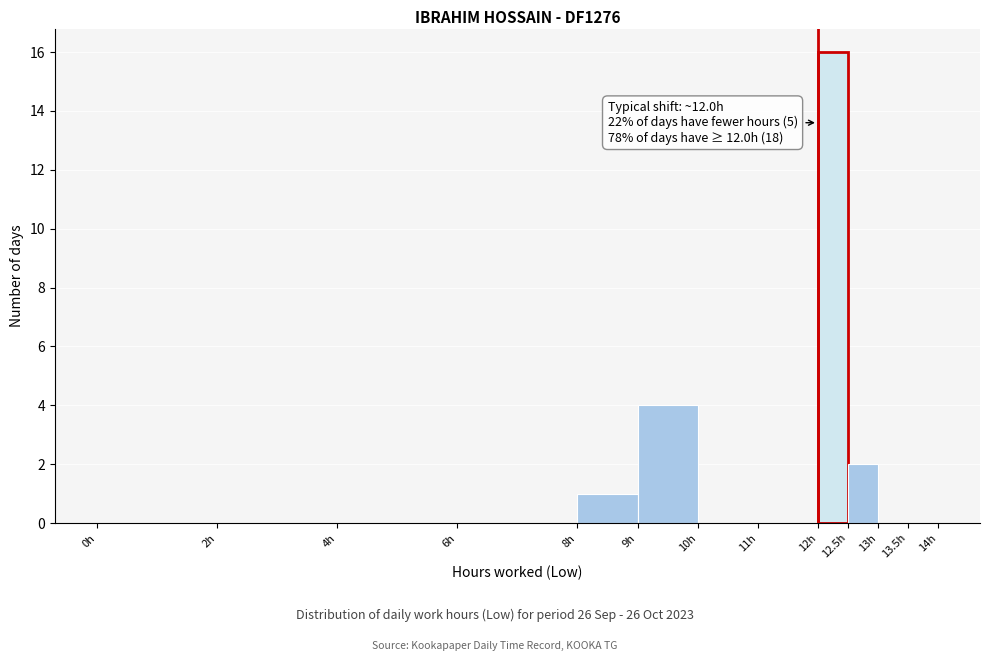

Over which range of the x-axis is the bar tallest?

12.0 to 12.5